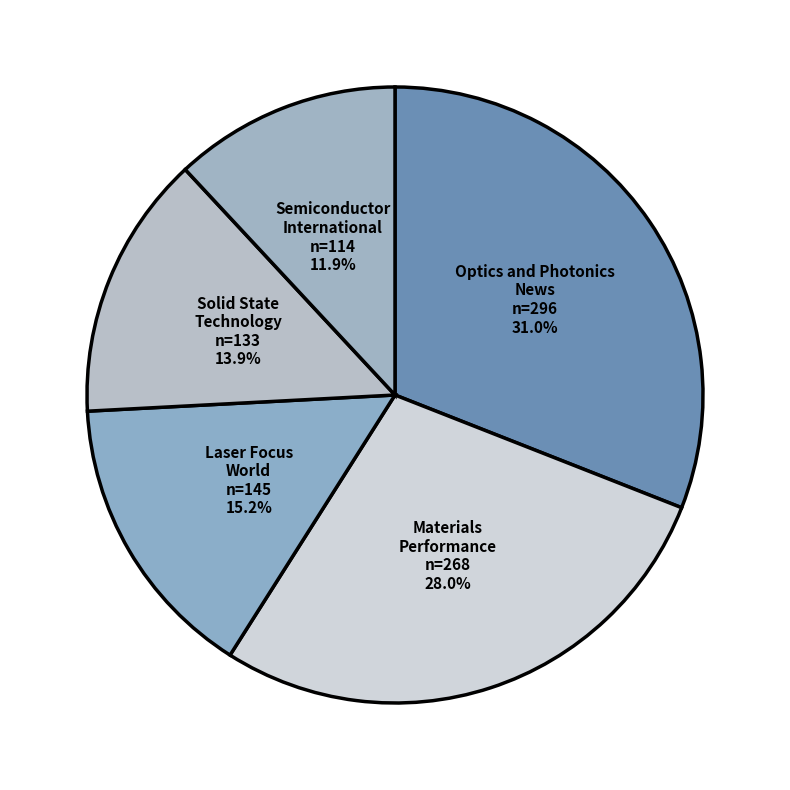

Combined, do Optics and Photonics News and Materials Performance account for over 50%?

Yes